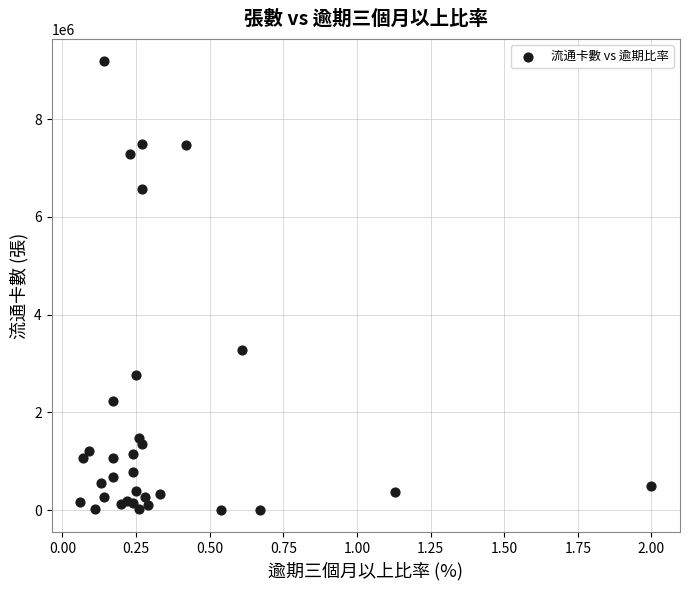

What Y value in the scatter plot is closest to 4594562?

3281643